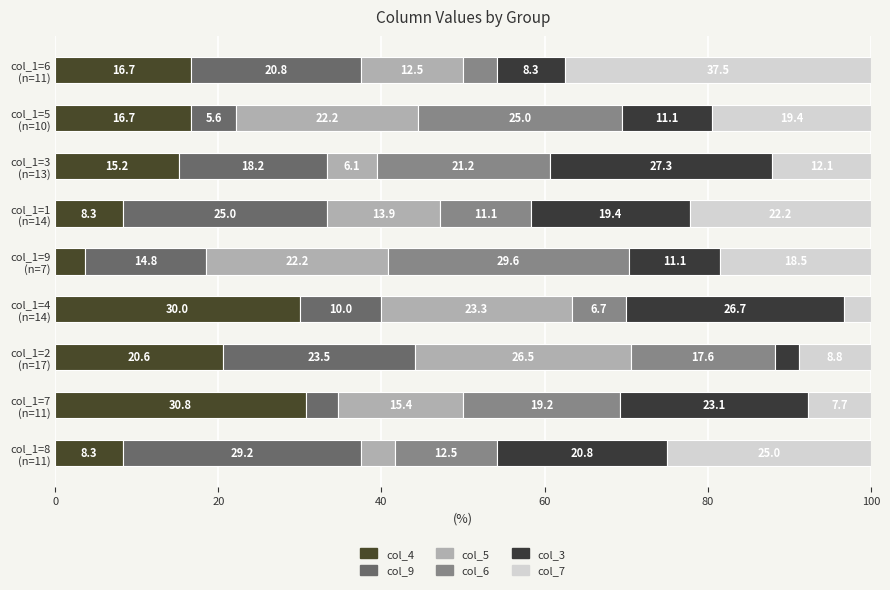

Count the number of categories in the chart.

9